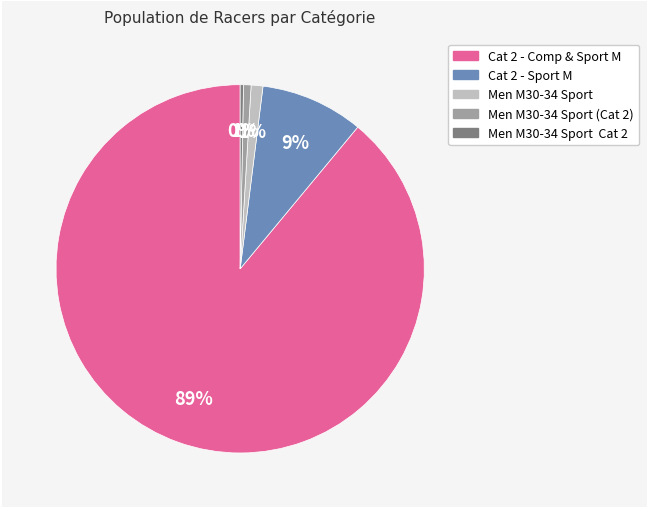

To the nearest percent, what is the difference between the largest and smallest slice percentages?

89%